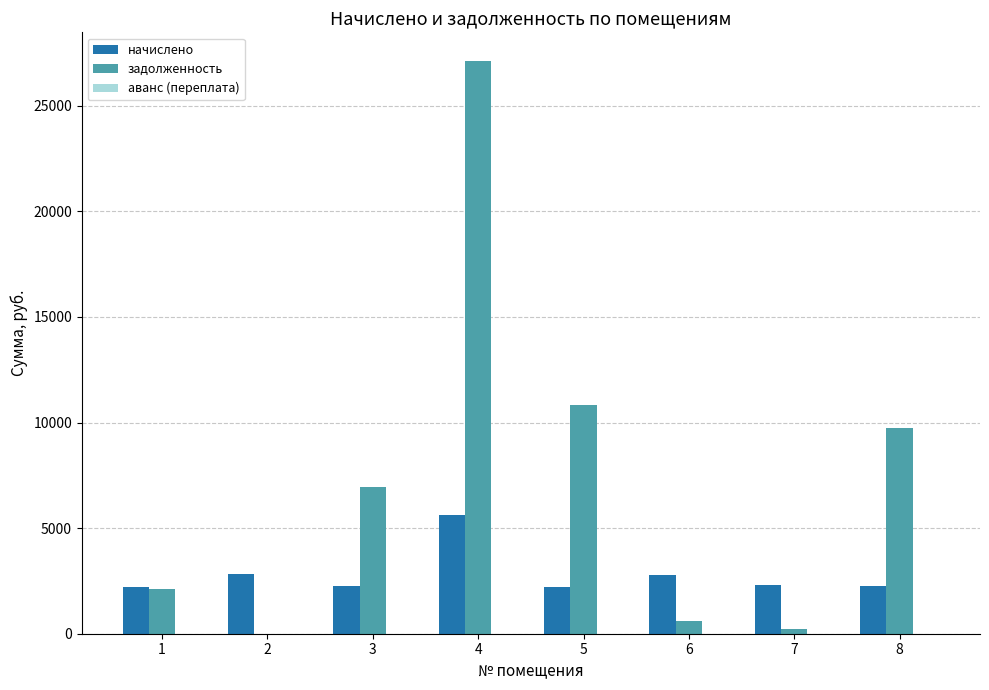

The value of задолженность at 2 is 0.0. True or false?

True